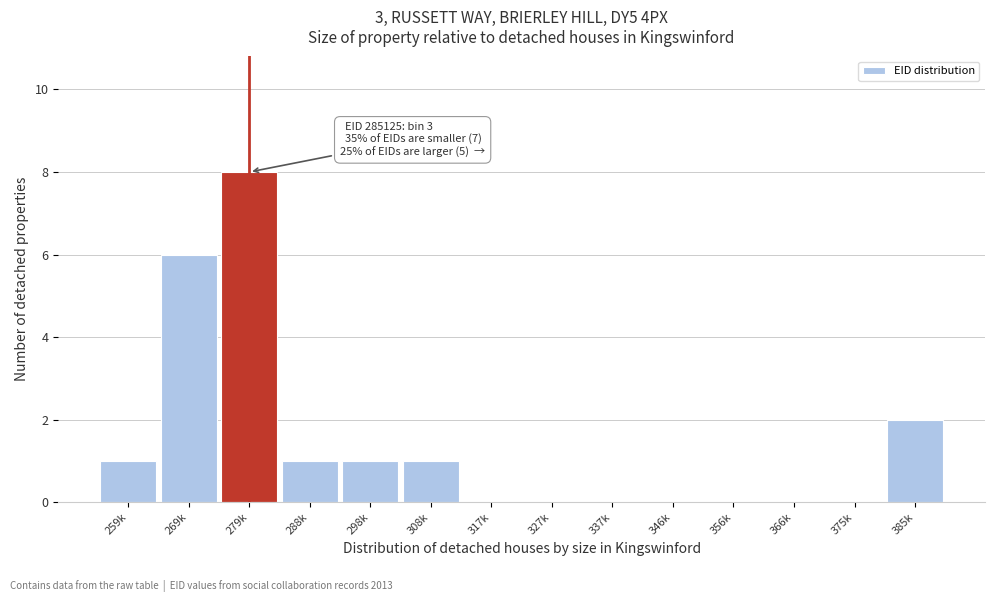

Reading left to right, extract all data points from this chart.

259k=1	269k=6	279k=8	288k=1	298k=1	308k=1	317k=0	327k=0	337k=0	346k=0	356k=0	366k=0	375k=0	385k=2